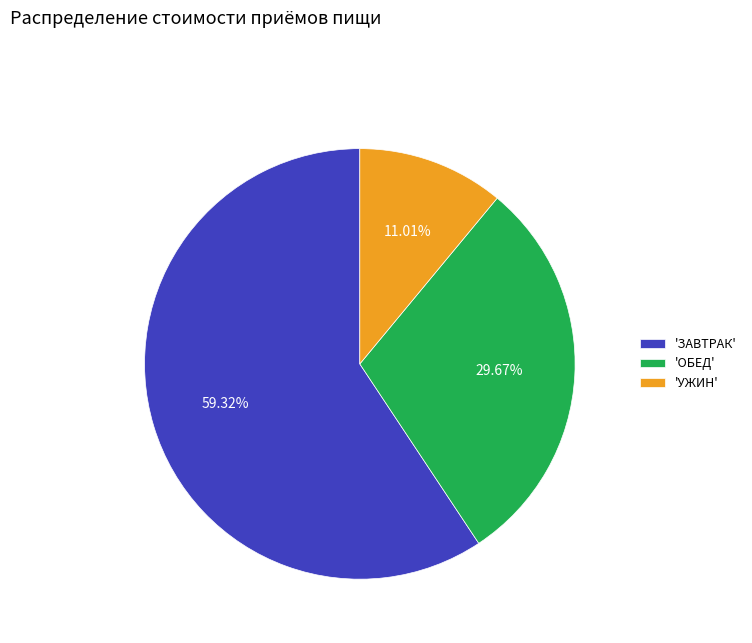

Combined, do 'УЖИН' and 'ОБЕД' account for over 50%?

No